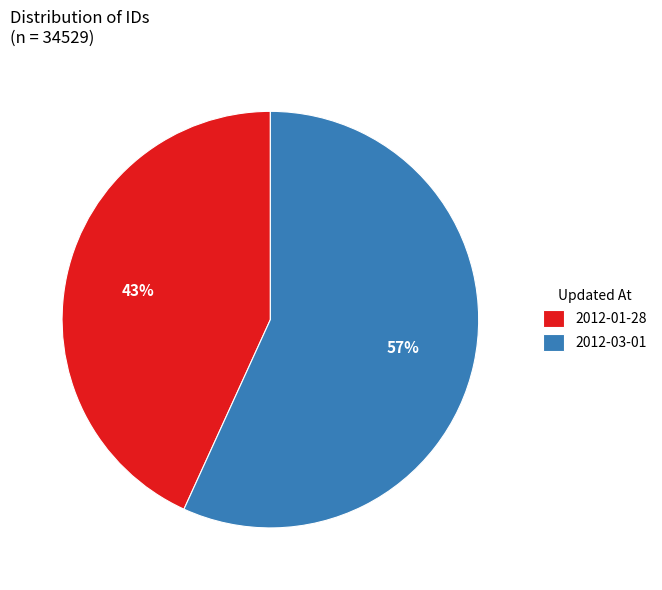

What is the majority slice?

2012-03-01